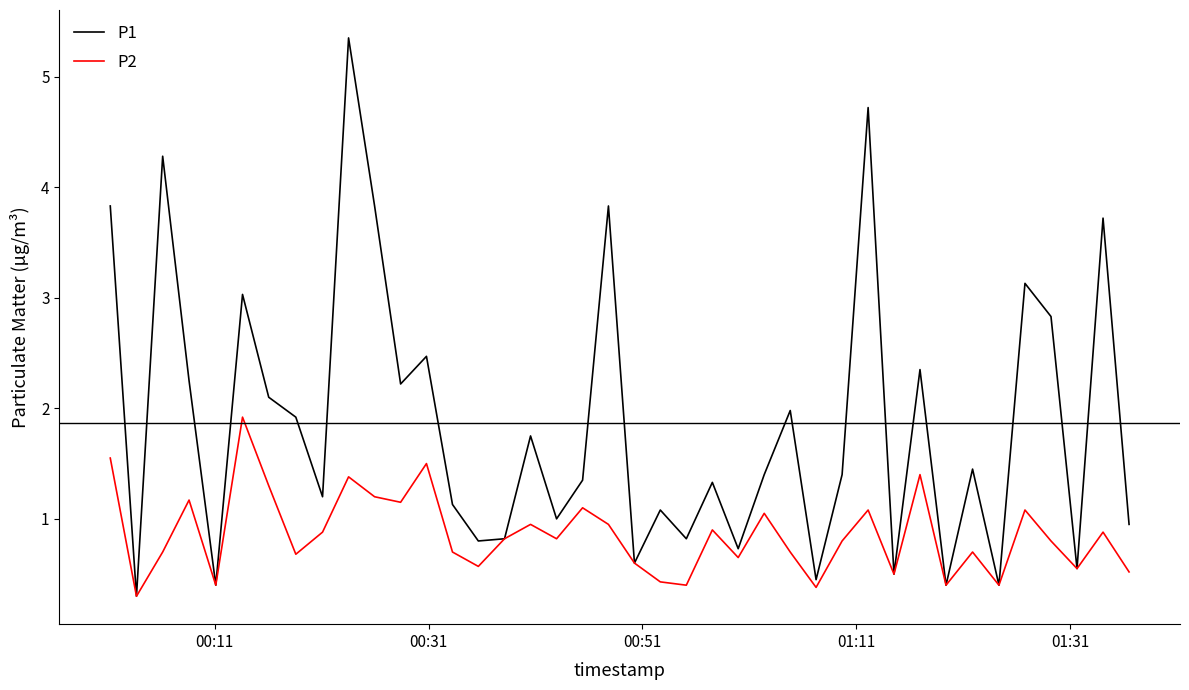

In P1, how many points are lower than both neighbors (excluding endpoints)?

14